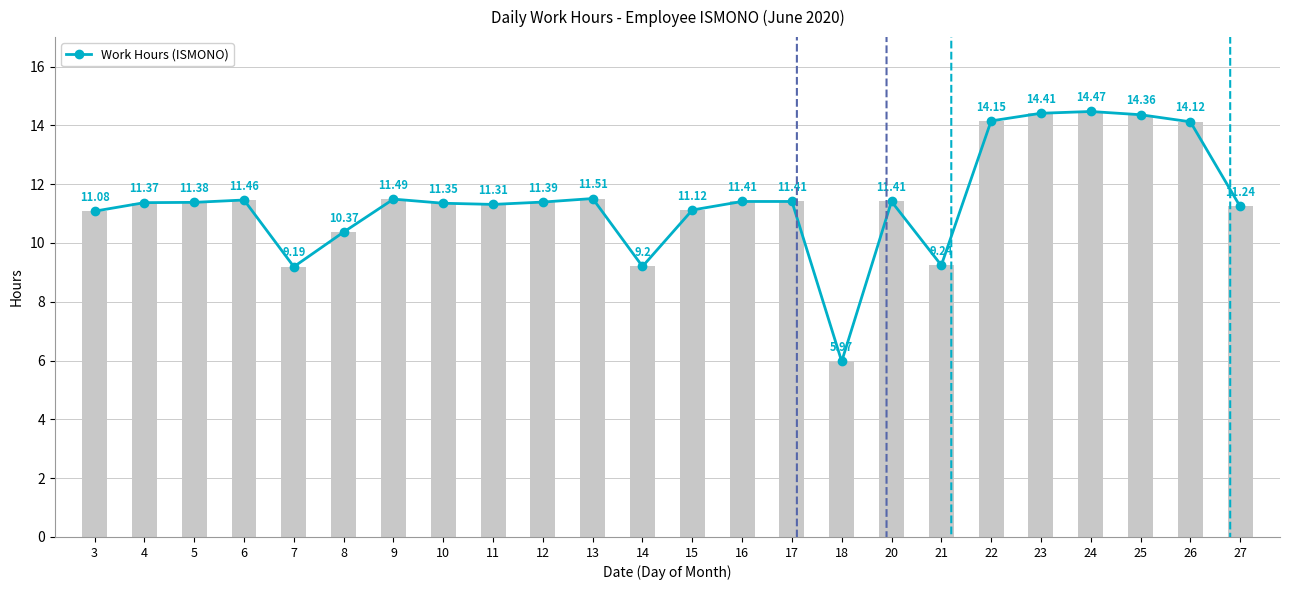

List the labels in order of value, largest first.

24, 23, 25, 22, 26, 13, 9, 6, 16, 17, 20, 12, 5, 4, 10, 11, 27, 15, 3, 8, 21, 14, 7, 18